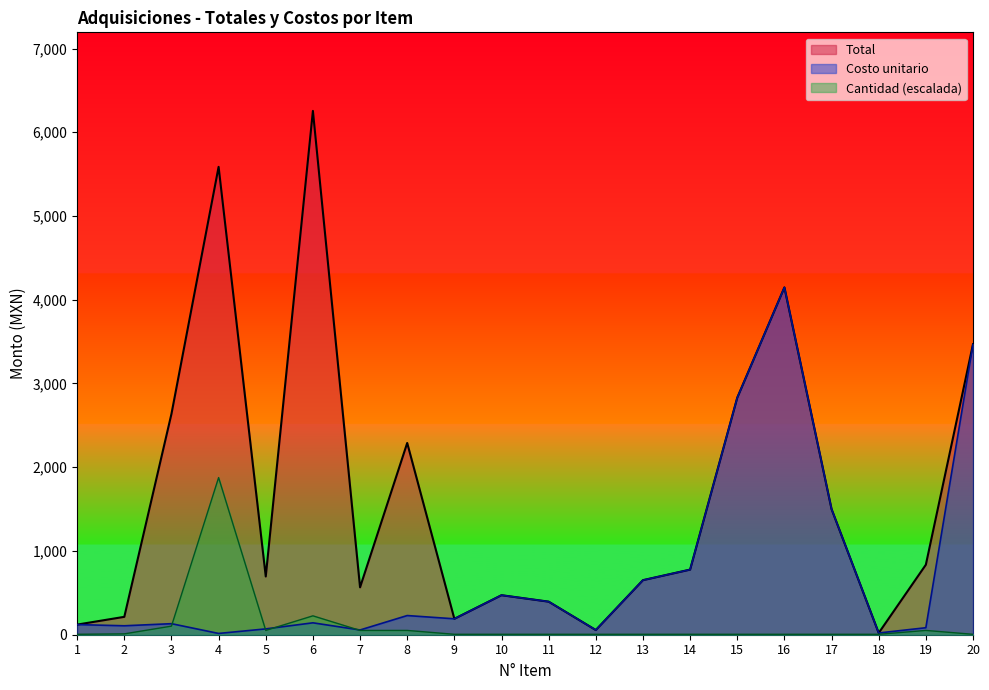

Which category has the highest value across all series?

6